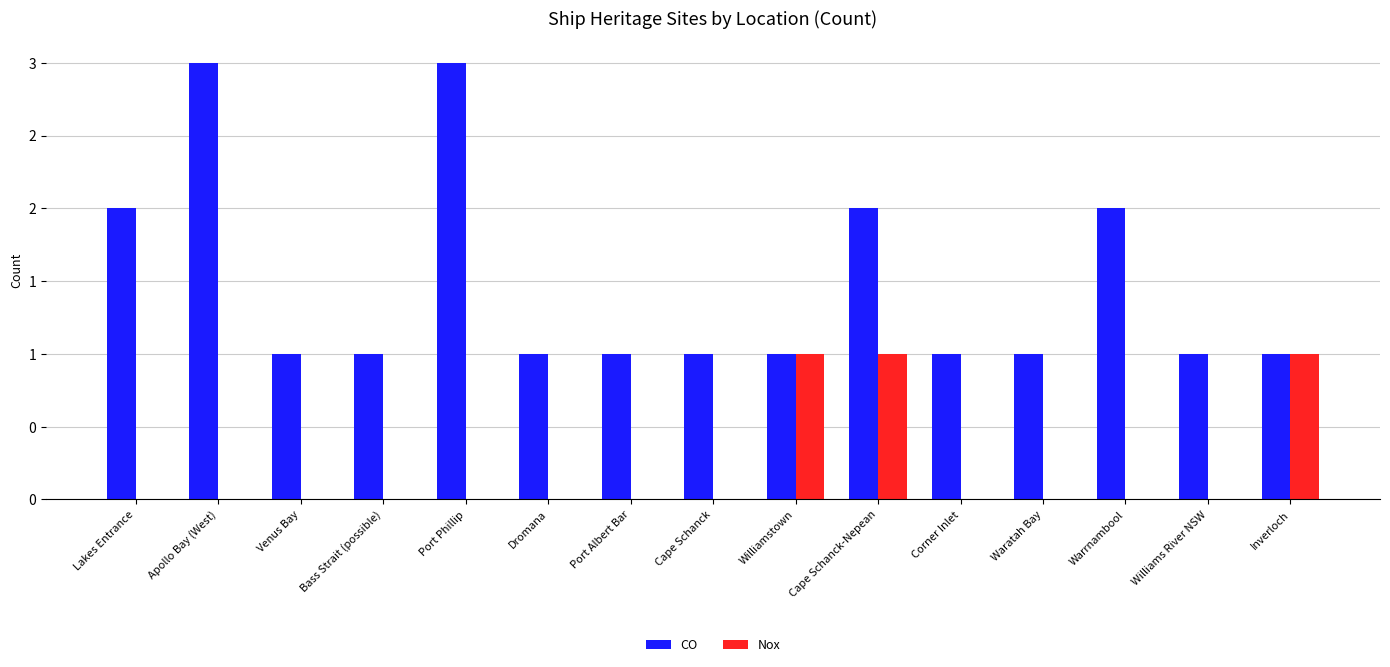

What is the average value of the CO series?

1